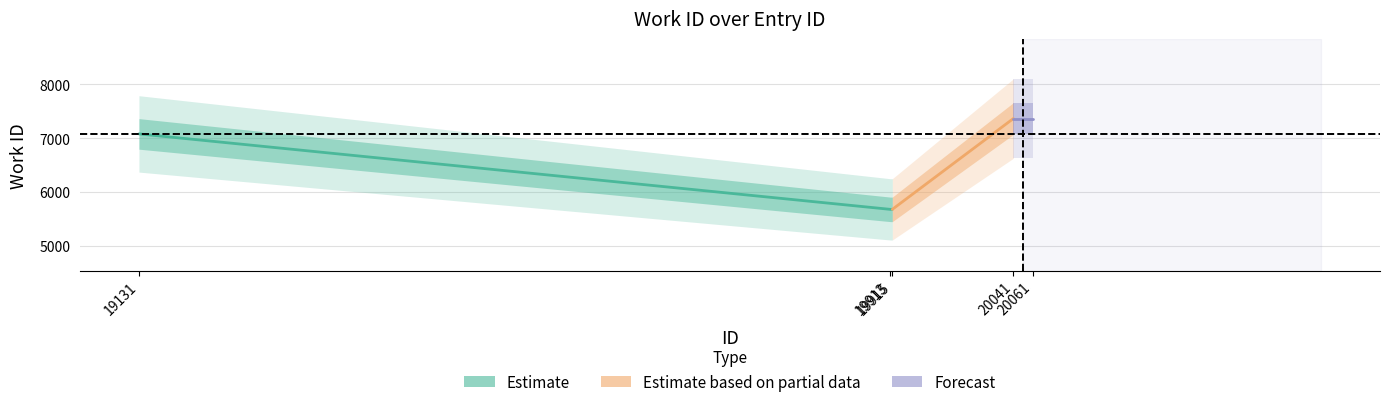

What is the minimum value shown in the chart?

5681